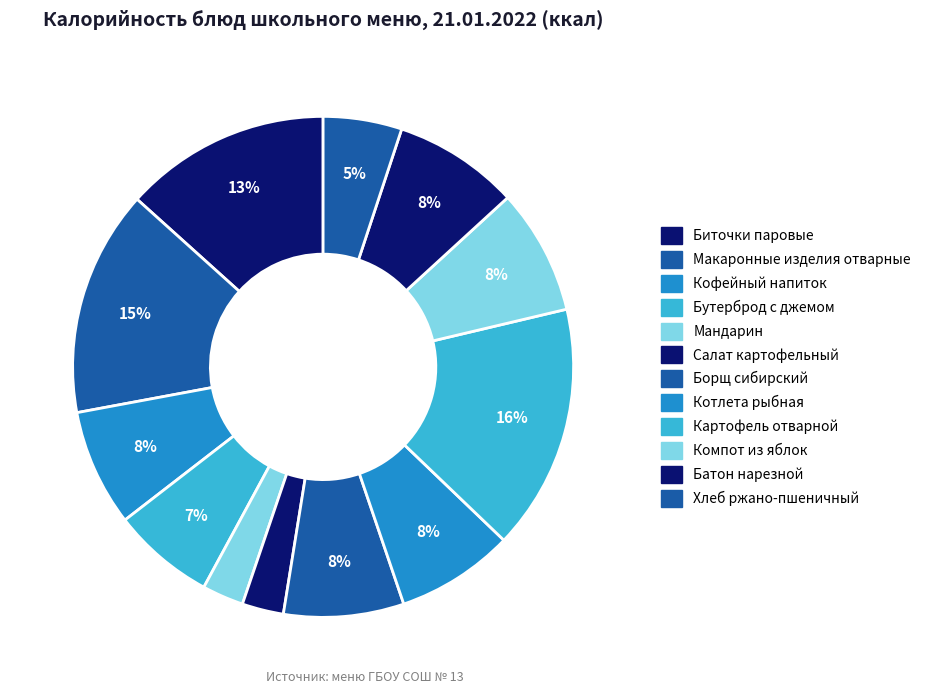

Is Батон нарезной the majority of the pie?

No